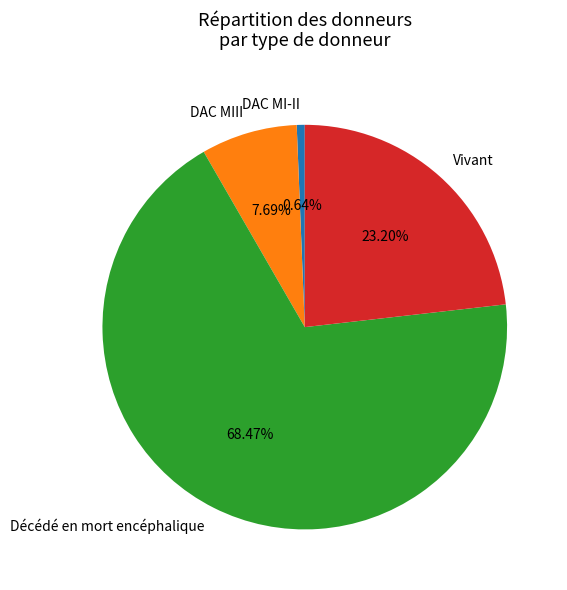

True or false: Décédé en mort encéphalique accounts for 68% of the total.

True